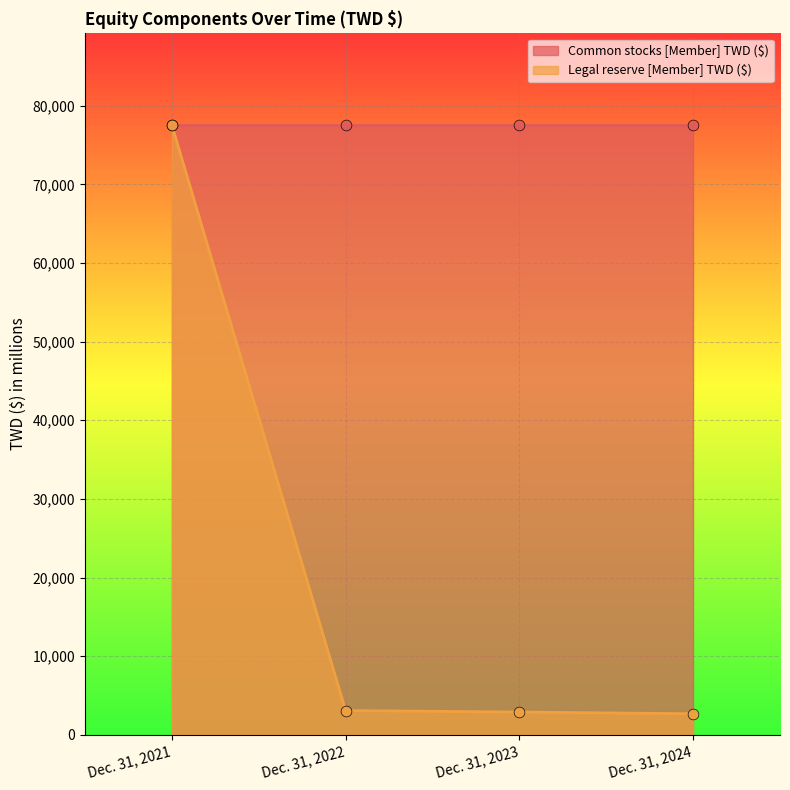

What is the change in value from Dec. 31, 2023 to Dec. 31, 2024?

-223